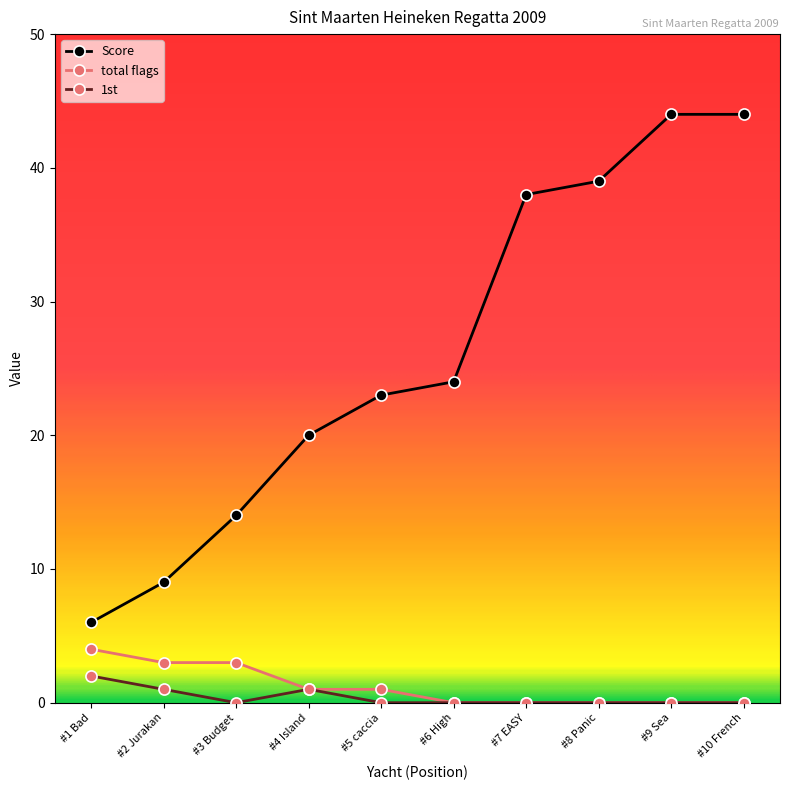

Between #5 caccia and #9 Sea, which series saw the biggest shift?

Score